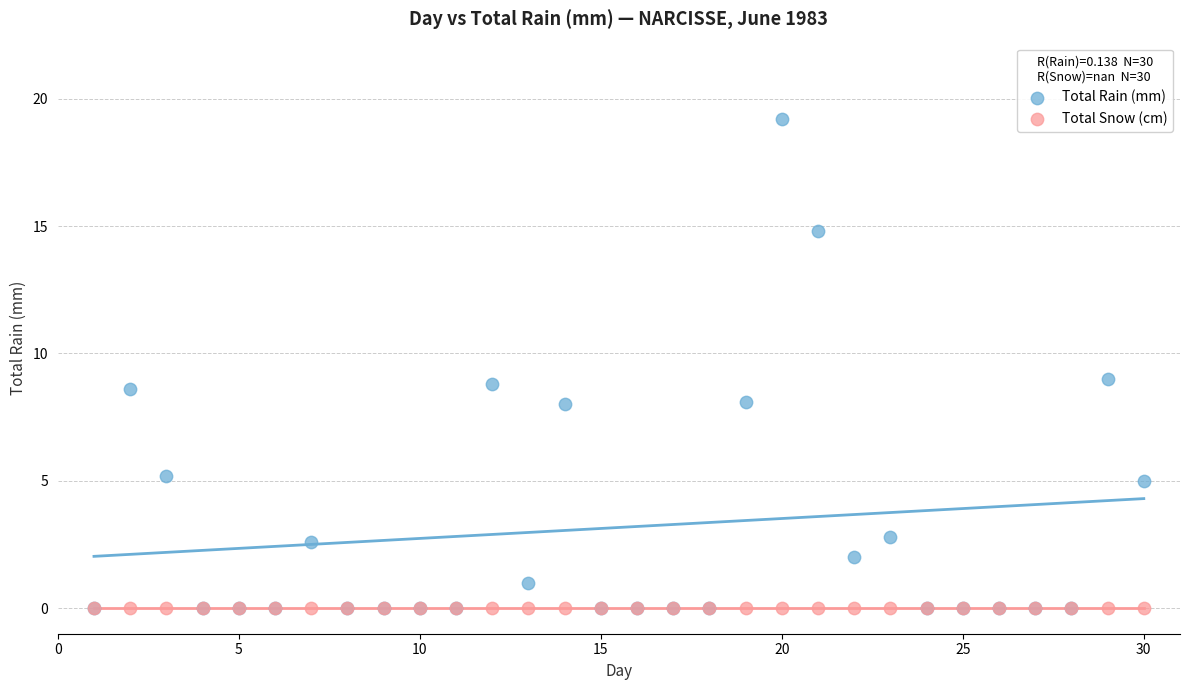

What are all the series names shown in the legend?

Total Rain (mm), Total Snow (cm)